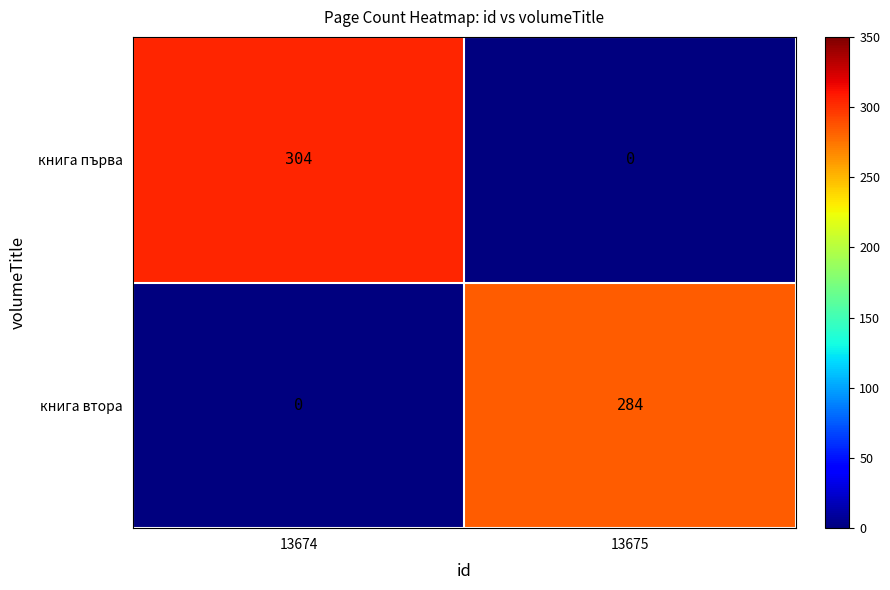

Reading left to right, transcribe all the data shown in this chart.

книга първа: 13674=304	13675=0
книга втора: 13674=0	13675=284